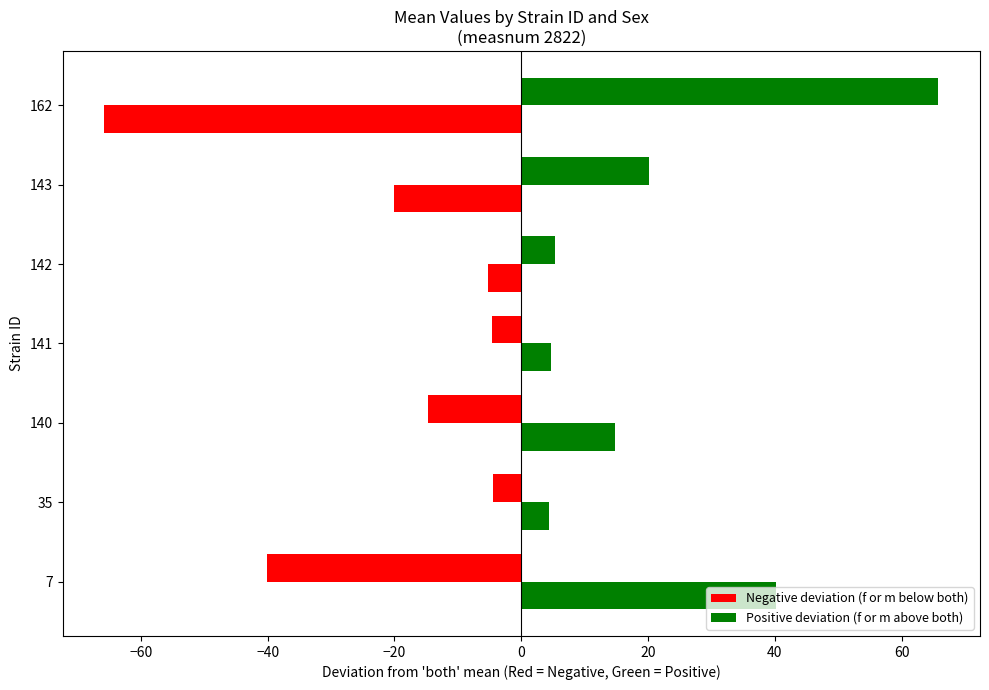

How many series are shown in this chart?

2